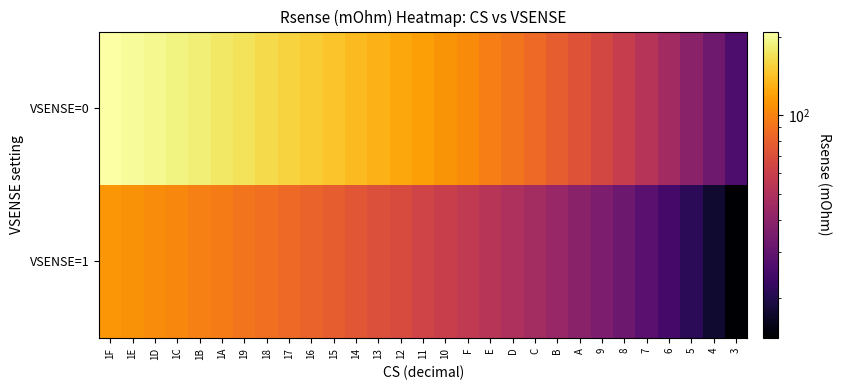

Which has a higher value, 1D or 17?

1D